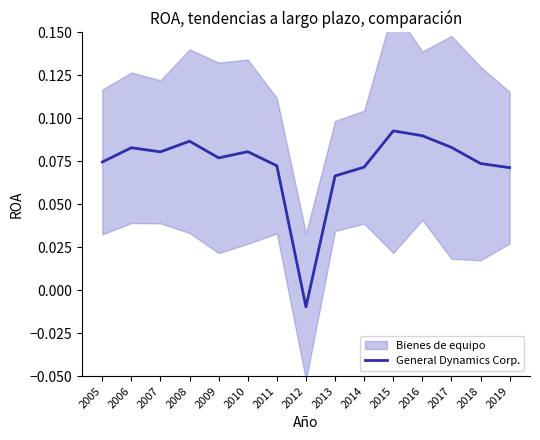

What is the approximate value at 2011?

0.1